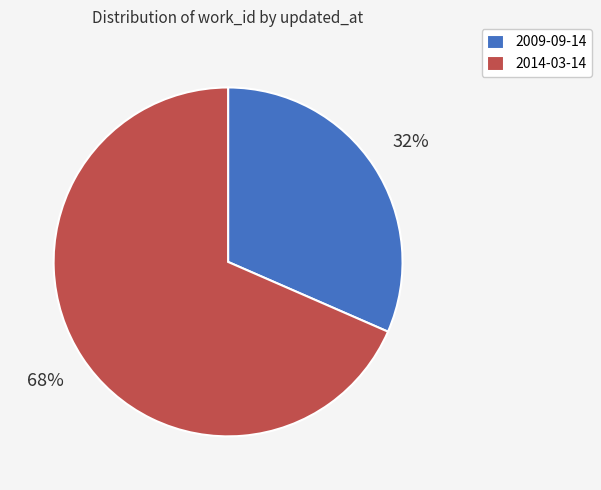

Which category has the biggest portion of the pie?

2014-03-14